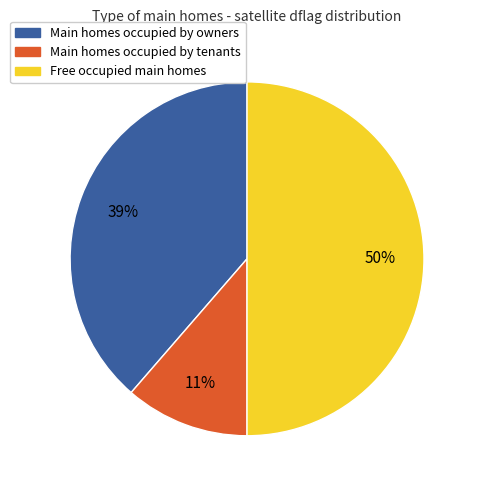

To the nearest percent, what is the average slice percentage?

33%